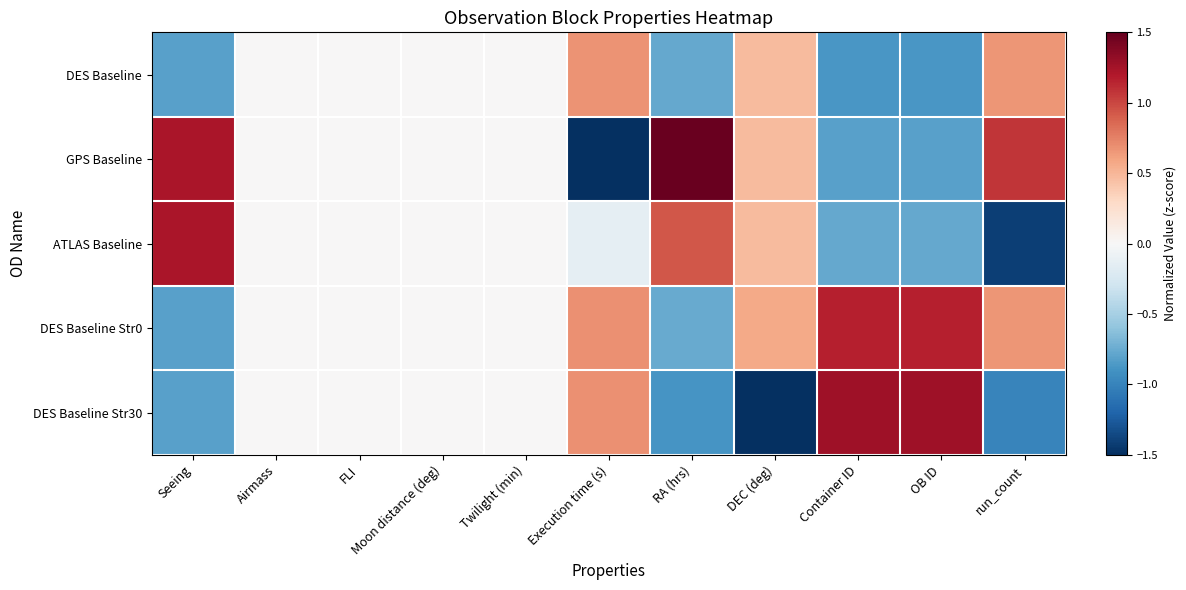

How many distinct data groups are displayed?

5